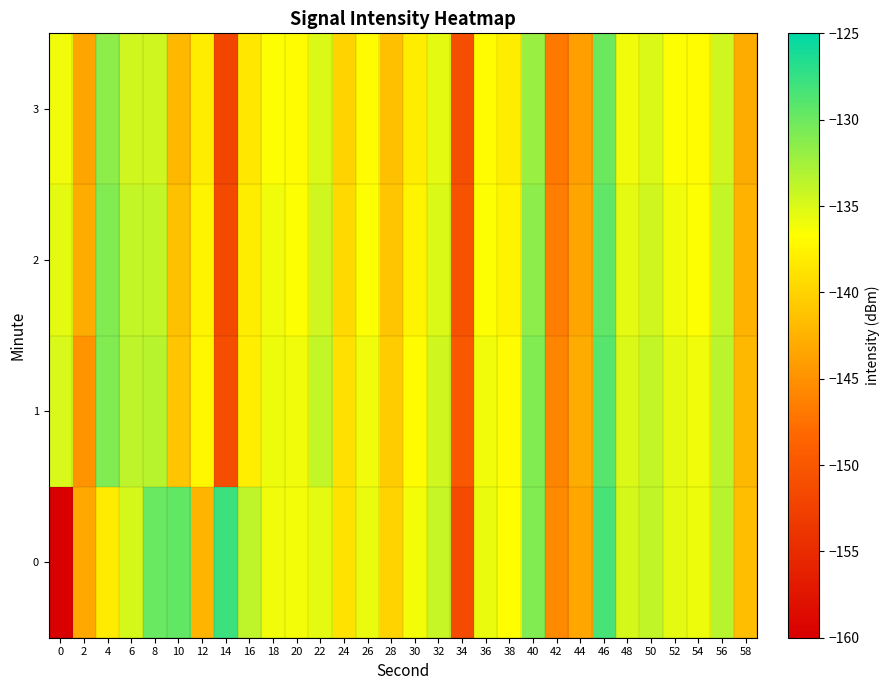

Which label corresponds to the largest value in the chart?

14